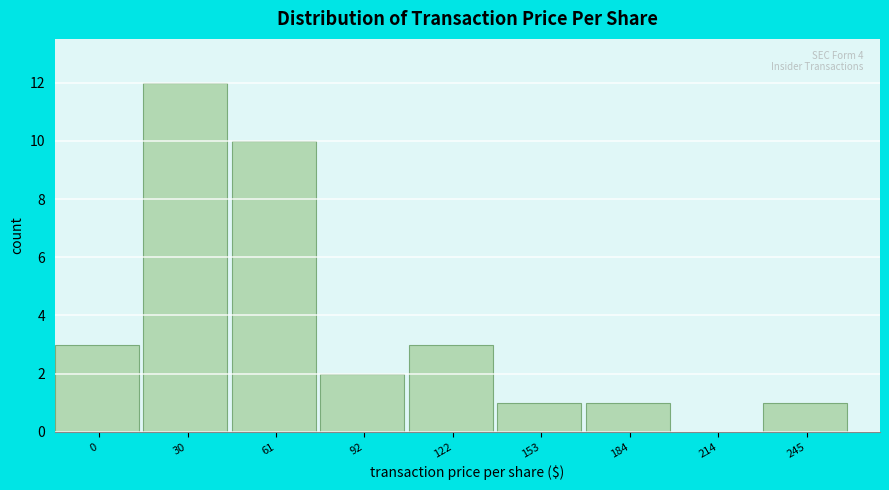

Reading right to left, what are all the values shown in this chart?

245=1	214=0	184=1	153=1	122=3	92=2	61=10	30=12	0=3